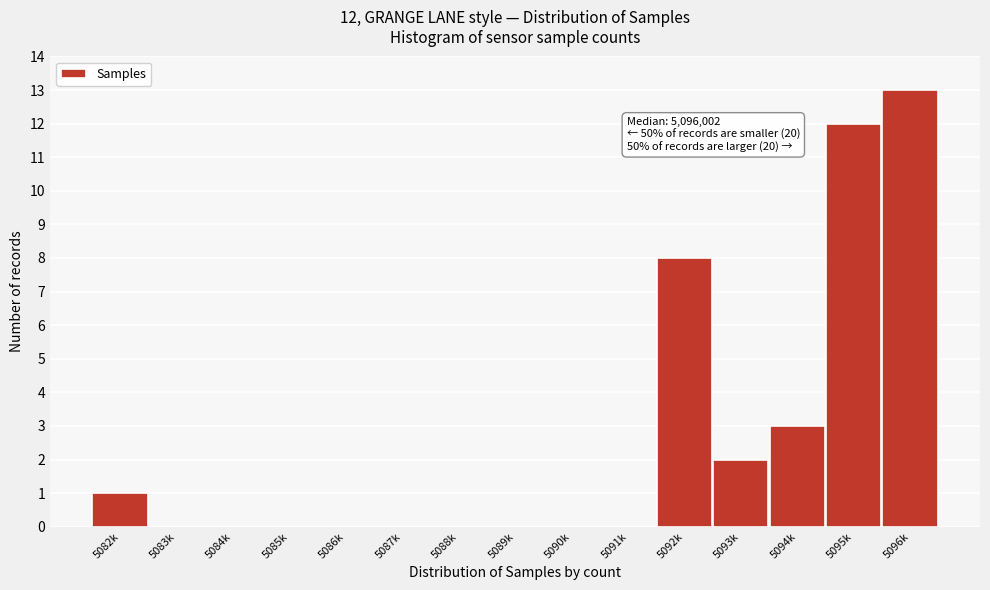

Reading left to right, extract all data points from this chart.

5082k=1	5083k=0	5084k=0	5085k=0	5086k=0	5087k=0	5088k=0	5089k=0	5090k=0	5091k=0	5092k=8	5093k=2	5094k=3	5095k=12	5096k=13